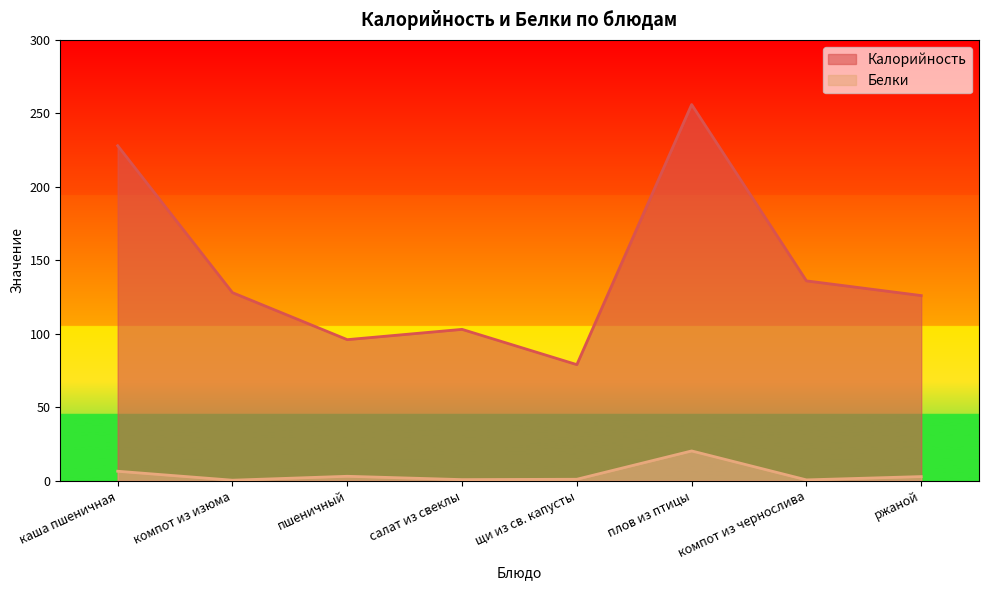

List the labels in order of Калорийность value, largest first.

плов из птицы, каша пшеничная, компот из чернослива, компот из изюма, ржаной, салат из свеклы, пшеничный, щи из св. капусты